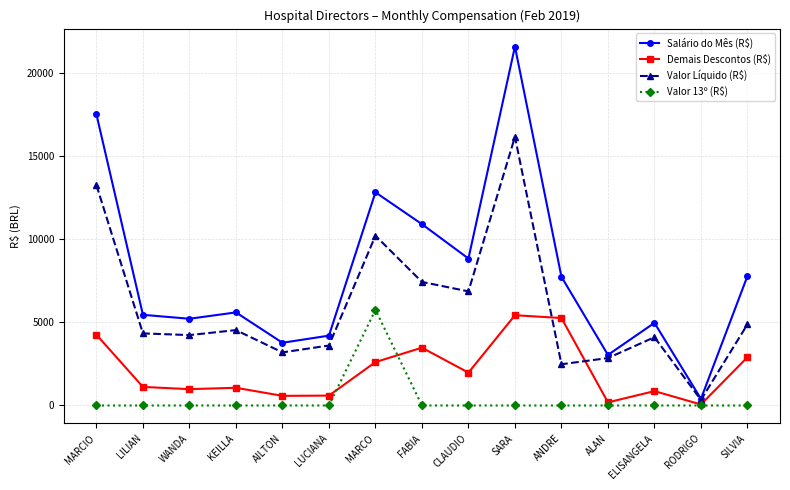

Is it true that Valor 13º (R$) equals 2367.8 at FABIA?

False